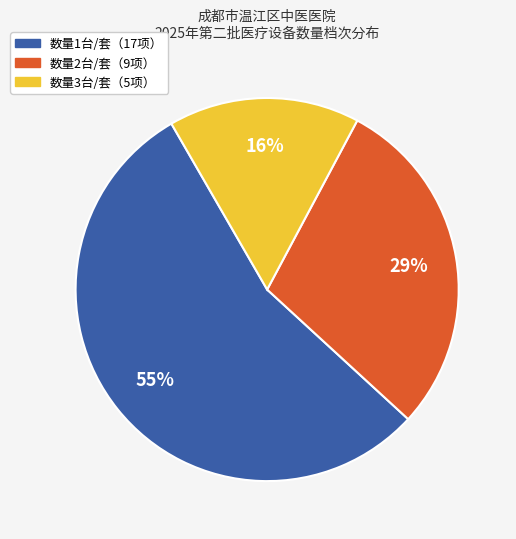

To the nearest percent, what is the difference between the largest and smallest slice percentages?

39%